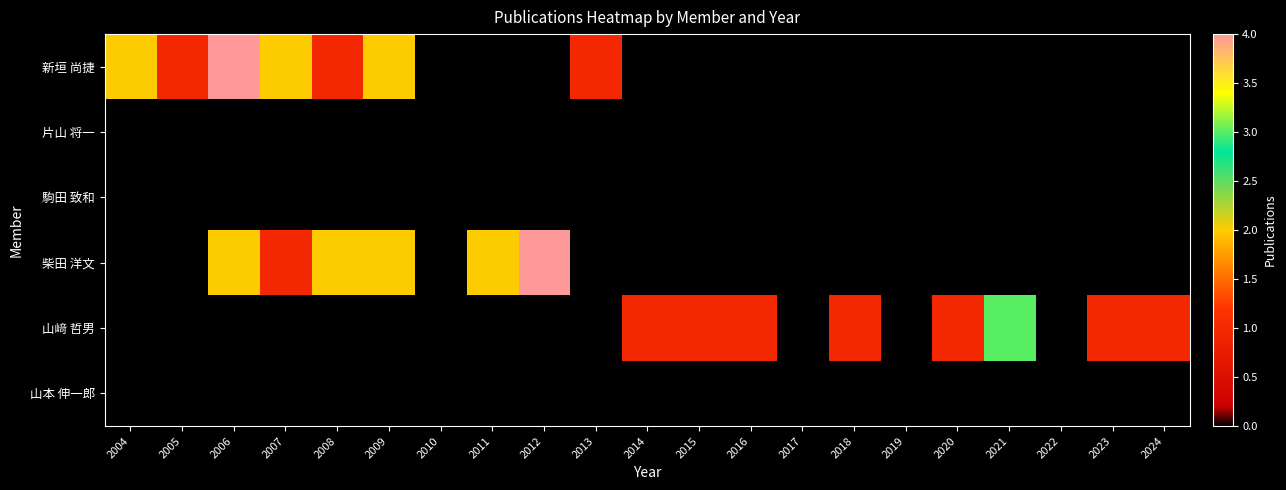

Rank the series at 2016 from lowest to highest value.

新垣 尚捷, 片山 将一, 駒田 致和, 柴田 洋文, 山本 伸一郎, 山﨑 哲男